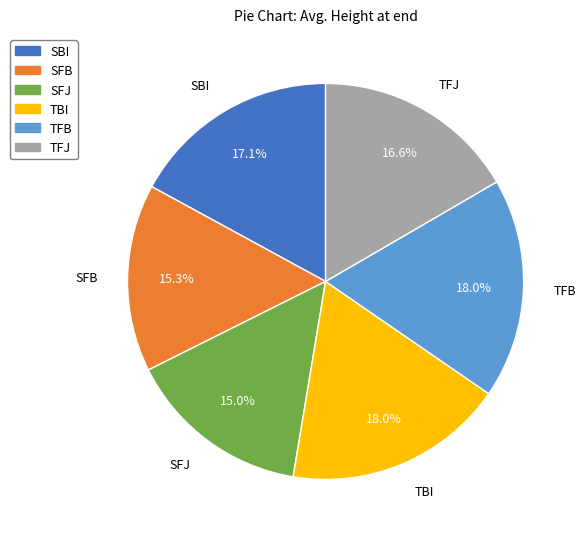

Is it true that TFJ is 17% of the pie?

True